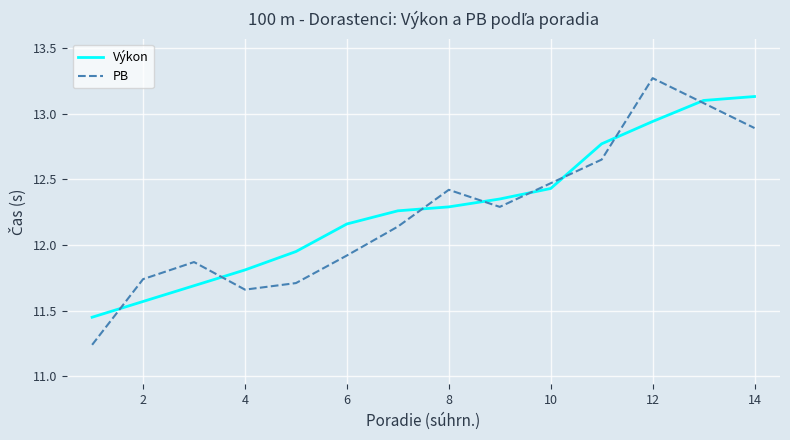

Is it true that Výkon equals 4.5 at 8?

False